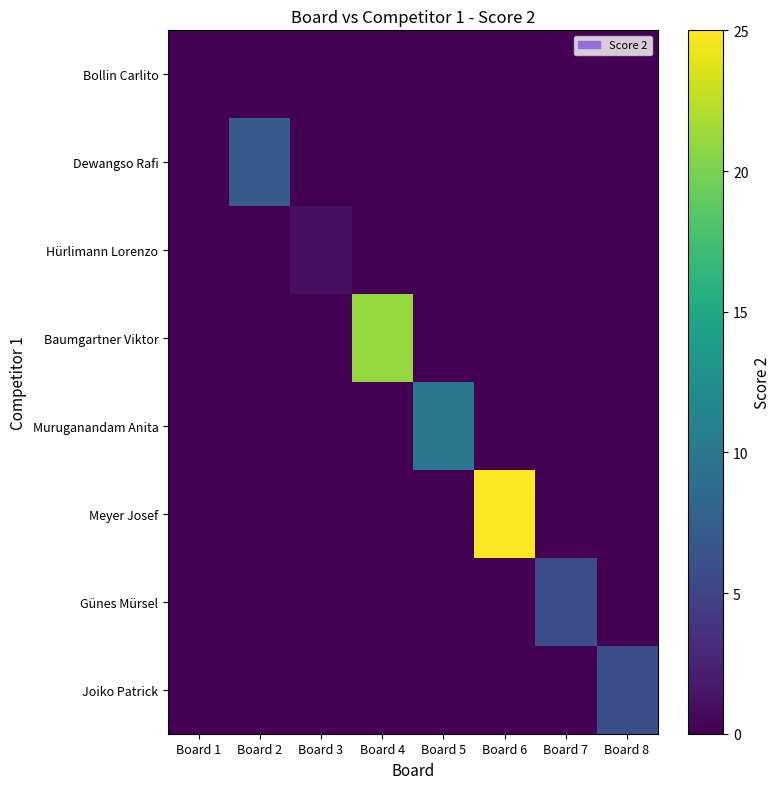

Reading left to right, transcribe all the data shown in this chart.

Bollin Carlito: Board 1=0	Board 2=0	Board 3=0	Board 4=0	Board 5=0	Board 6=0	Board 7=0	Board 8=0
Dewangso Rafi: Board 1=0	Board 2=7	Board 3=0	Board 4=0	Board 5=0	Board 6=0	Board 7=0	Board 8=0
Hürlimann Lorenzo: Board 1=0	Board 2=0	Board 3=1	Board 4=0	Board 5=0	Board 6=0	Board 7=0	Board 8=0
Baumgartner Viktor: Board 1=0	Board 2=0	Board 3=0	Board 4=21	Board 5=0	Board 6=0	Board 7=0	Board 8=0
Muruganandam Anita: Board 1=0	Board 2=0	Board 3=0	Board 4=0	Board 5=10	Board 6=0	Board 7=0	Board 8=0
Meyer Josef: Board 1=0	Board 2=0	Board 3=0	Board 4=0	Board 5=0	Board 6=25	Board 7=0	Board 8=0
Günes Mürsel: Board 1=0	Board 2=0	Board 3=0	Board 4=0	Board 5=0	Board 6=0	Board 7=6	Board 8=0
Joiko Patrick: Board 1=0	Board 2=0	Board 3=0	Board 4=0	Board 5=0	Board 6=0	Board 7=0	Board 8=6